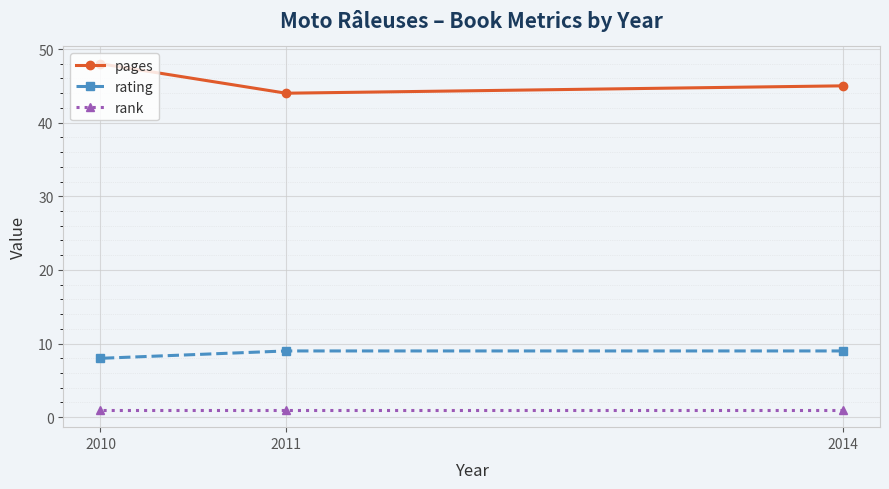

Between 2014 and 2011, which series saw the biggest shift?

pages